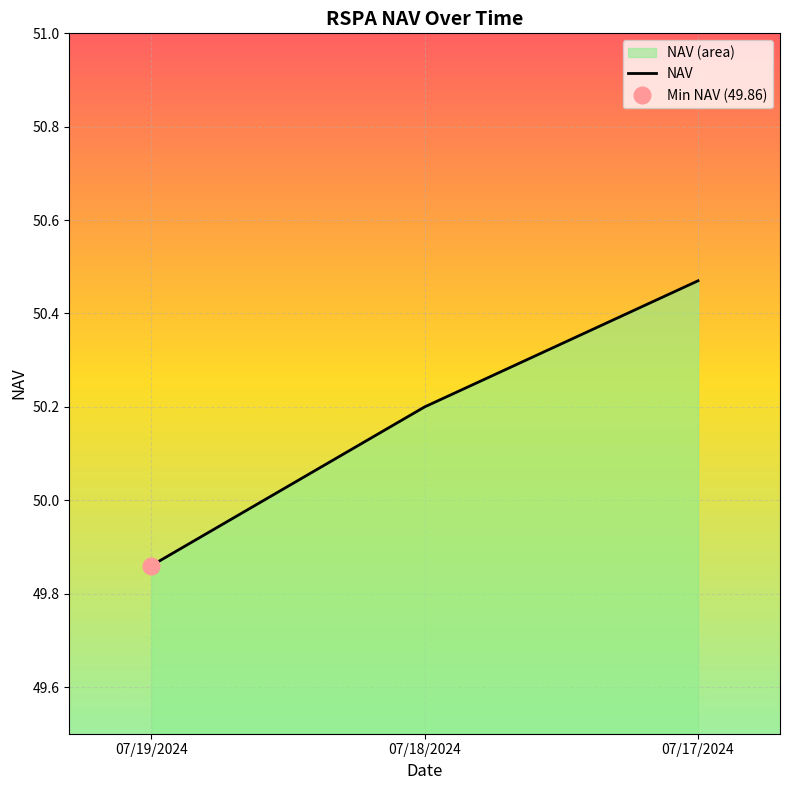

What is the value of the 2nd point from the left?

50.2